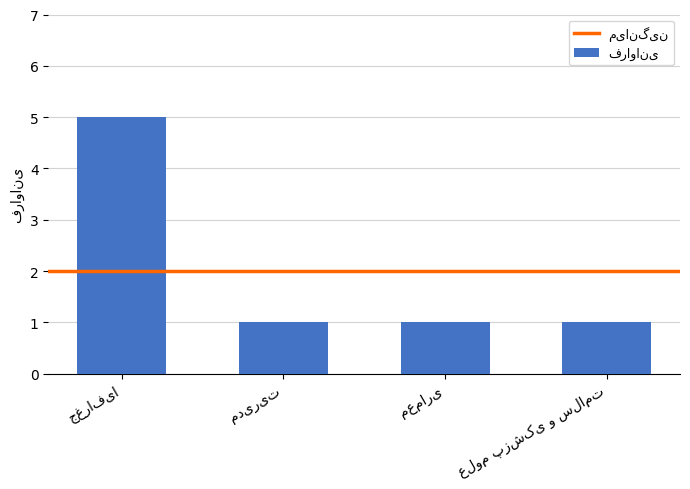

How many bars are there in total?

4